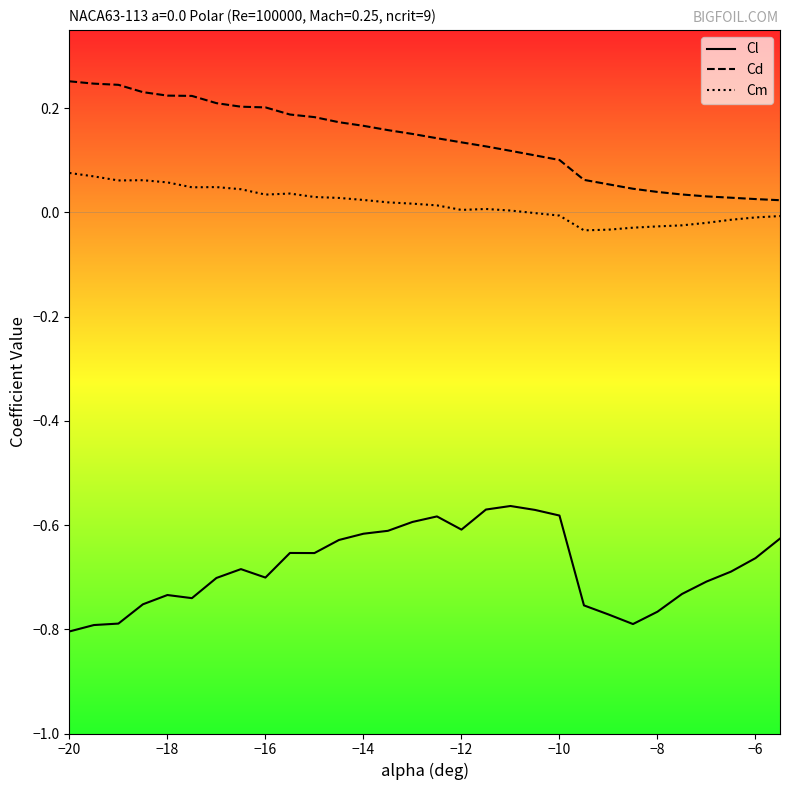

List the series in order of their peak value, highest first.

Cd, Cm, Cl